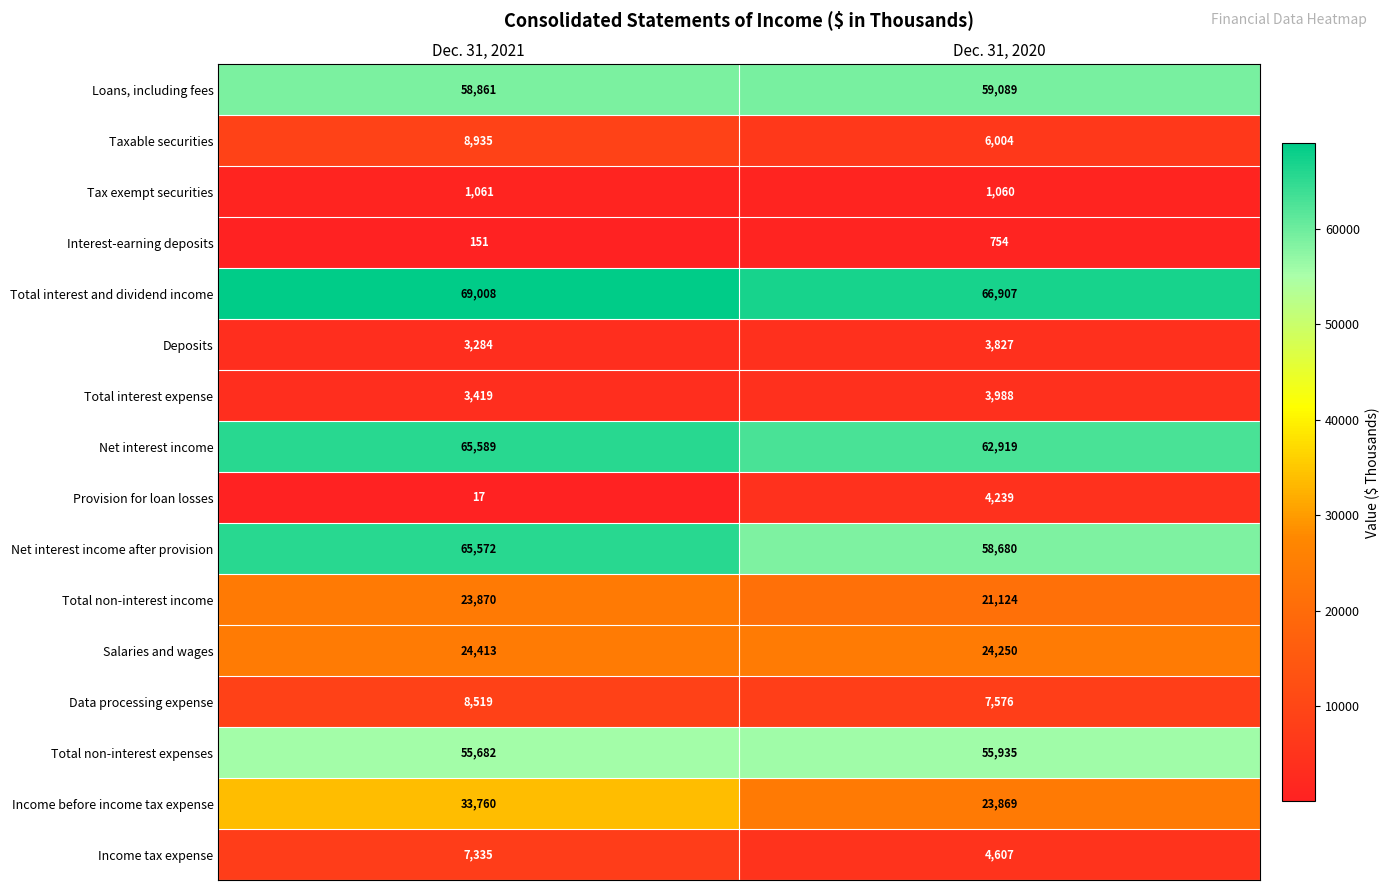

What is the difference between the highest and lowest values at Dec. 31, 2020?

66153